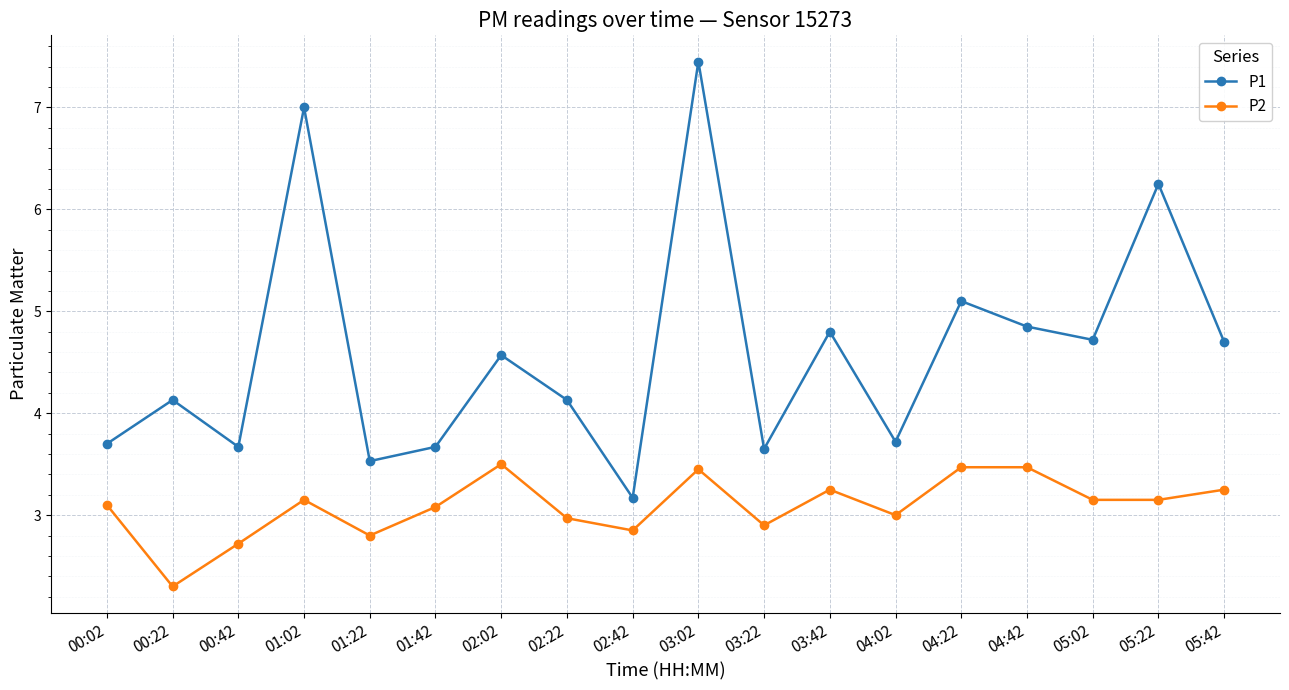

True or false: P1 has more than 1 interior local peaks.

True